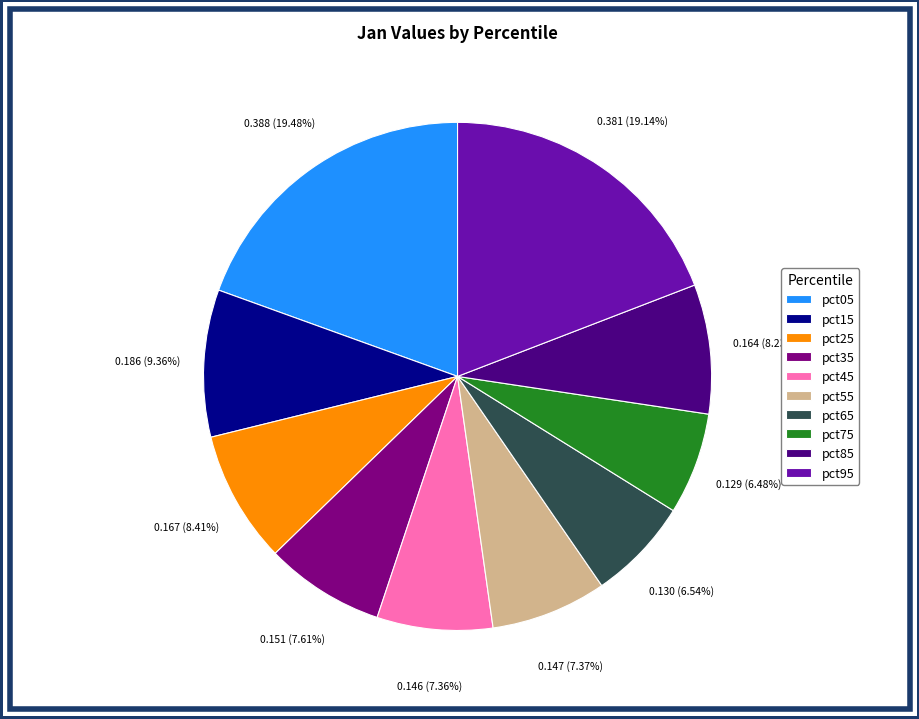

How many slices are in this pie chart?

10